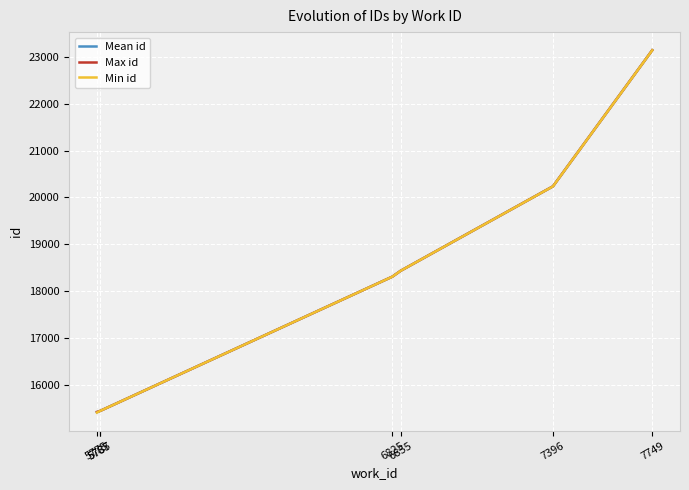

What is the spread (max minus min) of values at 7396?

1.0